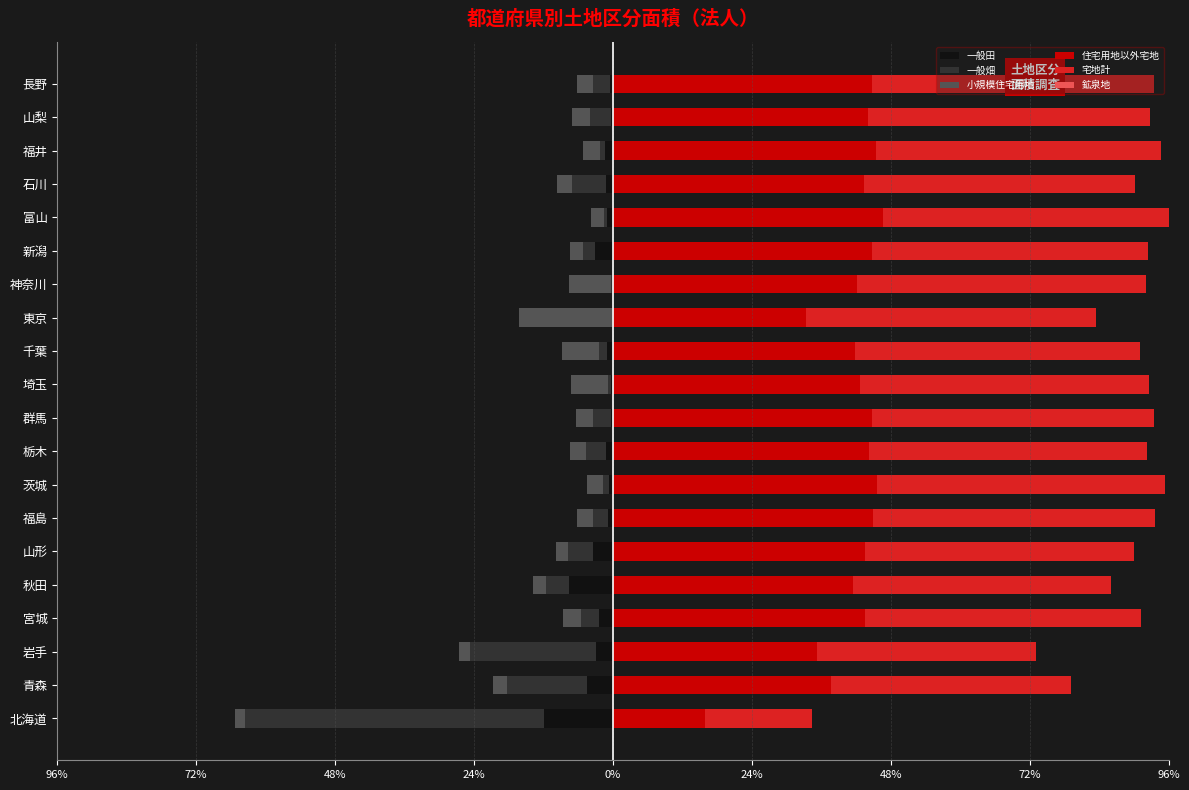

At 東京, list the series in order from smallest to largest.

小規模住宅用地, 一般畑, 一般田, 鉱泉地, 住宅用地以外宅地, 宅地計